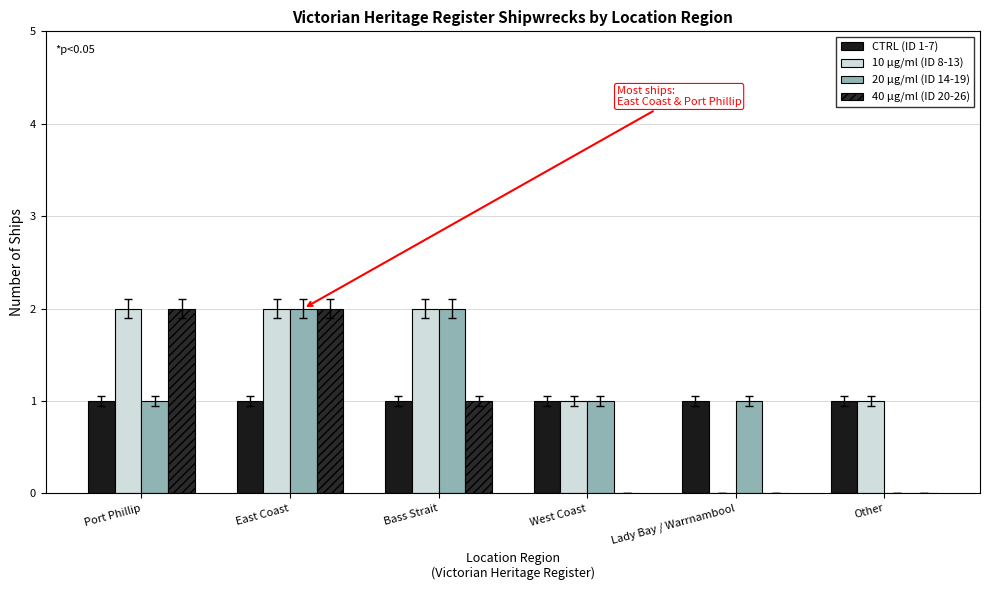

What are all the series names shown in the legend?

CTRL (ID 1-7), 10 µg/ml (ID 8-13), 20 µg/ml (ID 14-19), 40 µg/ml (ID 20-26)